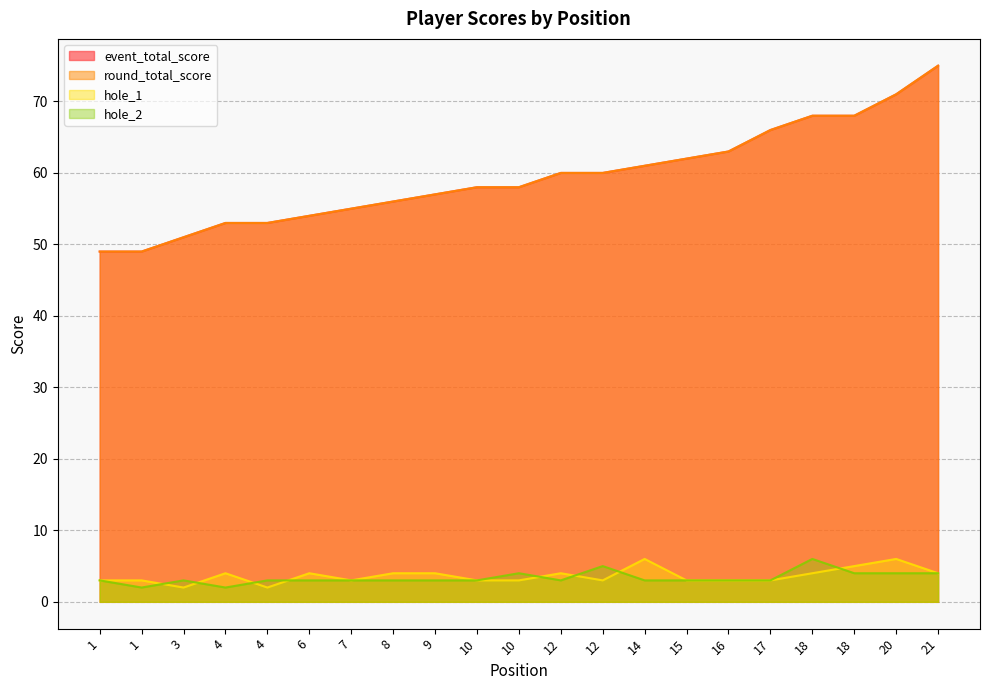

True or false: hole_2 has more than 1 interior local peaks.

True